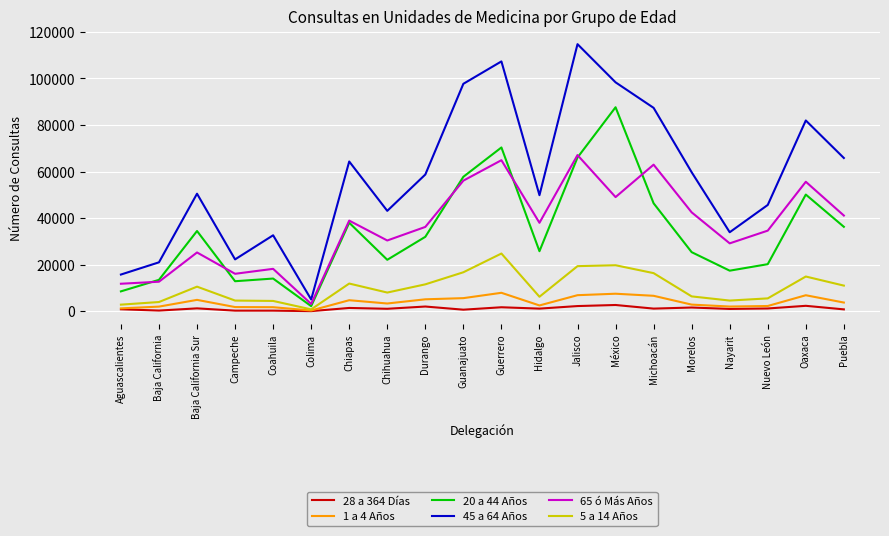

Which category has the highest value in the 20 a 44 Años series?

México